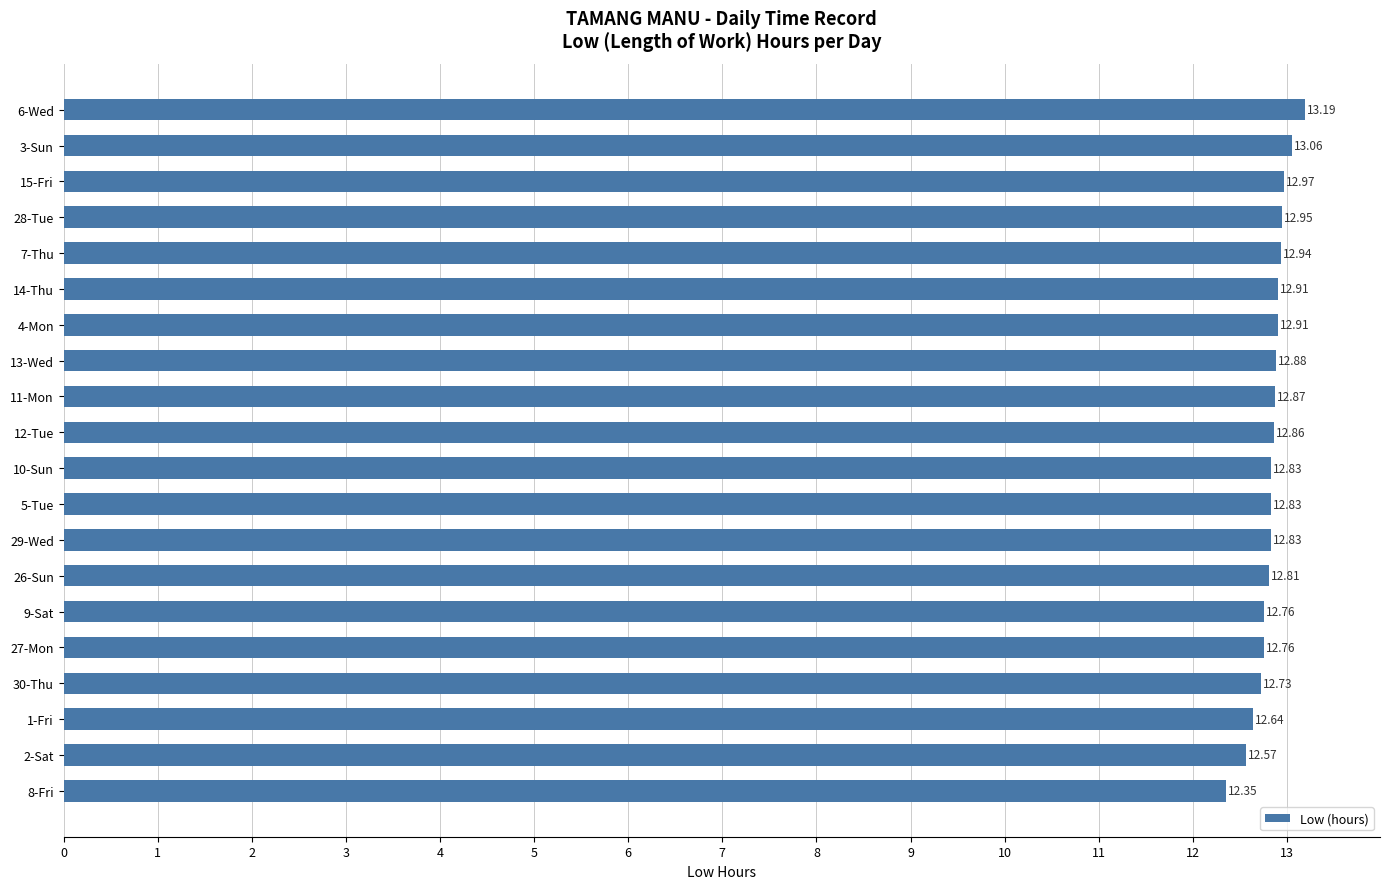

Are the bars horizontal?

Yes